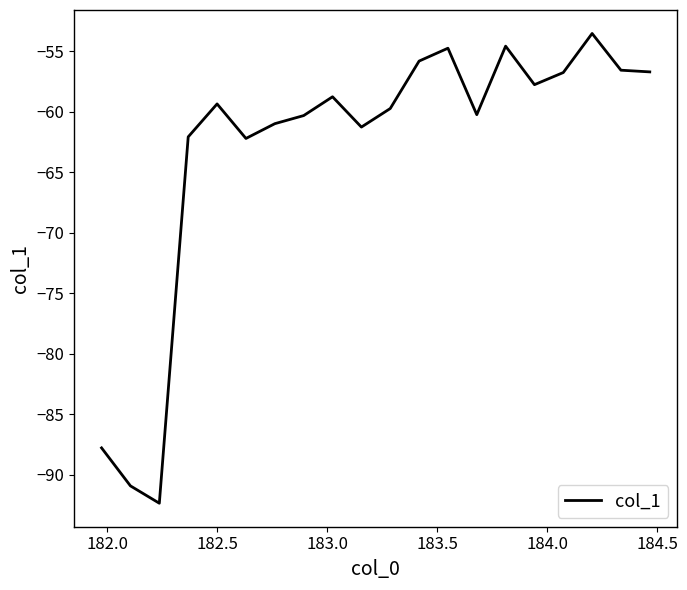

How many lines are shown in the chart?

1